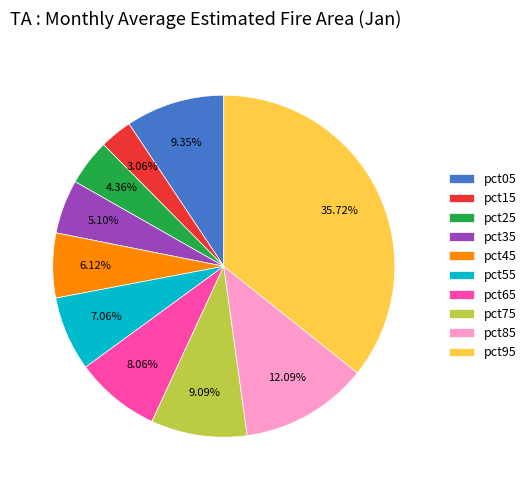

True or false: pct95 accounts for 43% of the total.

False